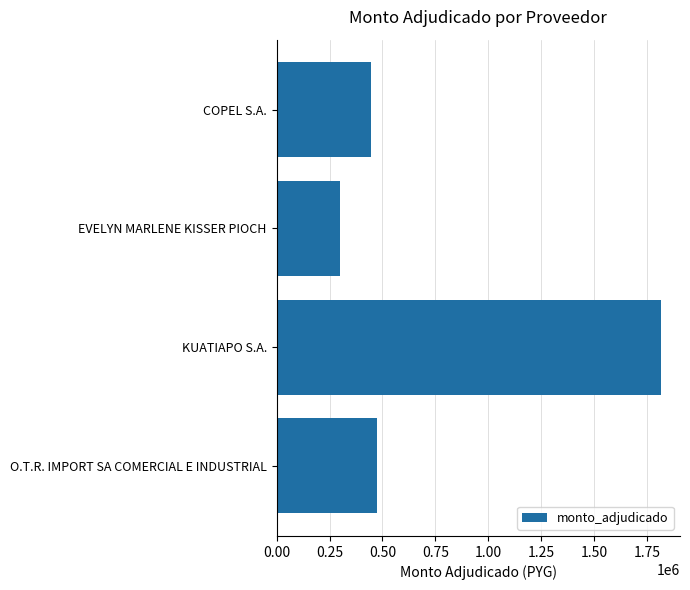

What is the difference between the maximum and minimum values?

1514000